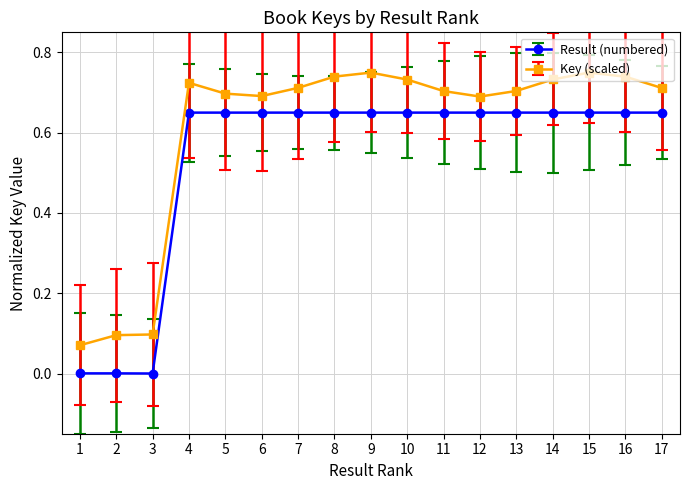

True or false: Result (numbered) has more than 2 points higher than both neighbors.

True